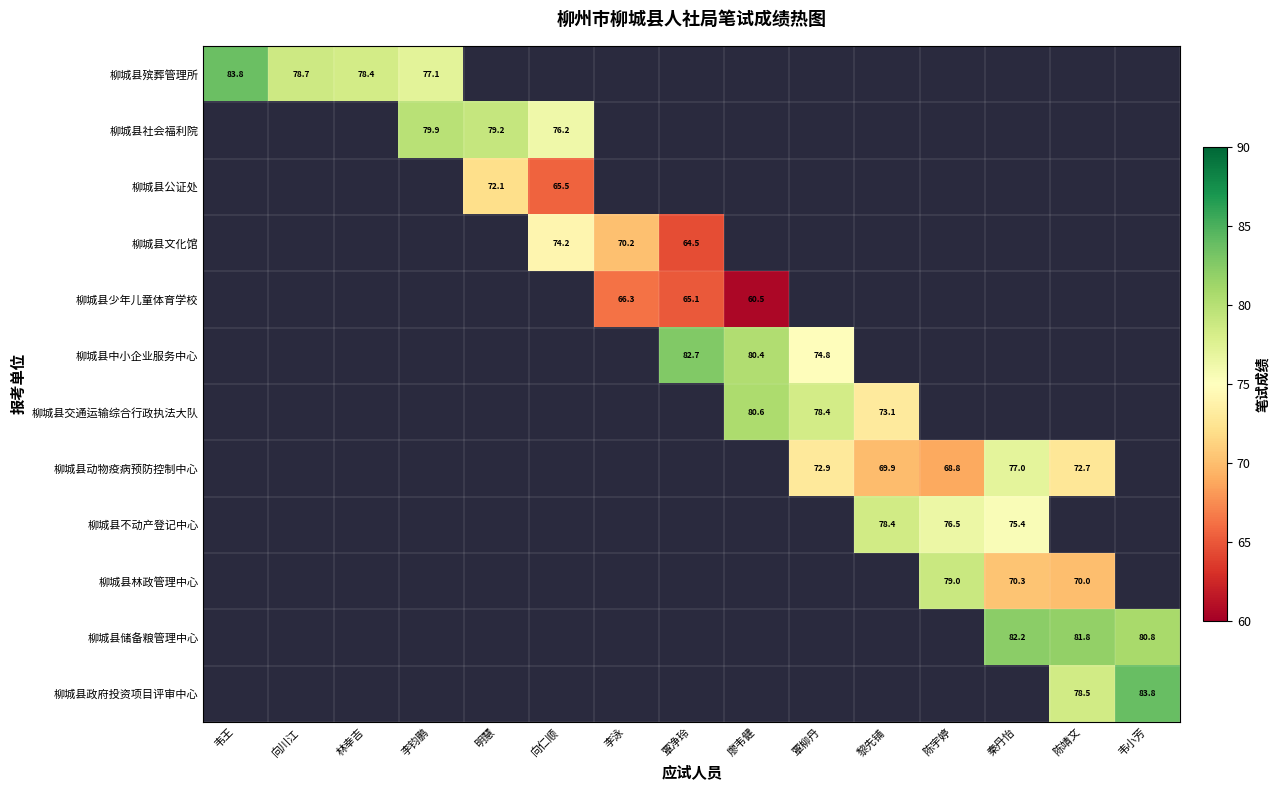

The 柳城县少年儿童体育学校 series shows 29.5 at 李泳. True or false?

False